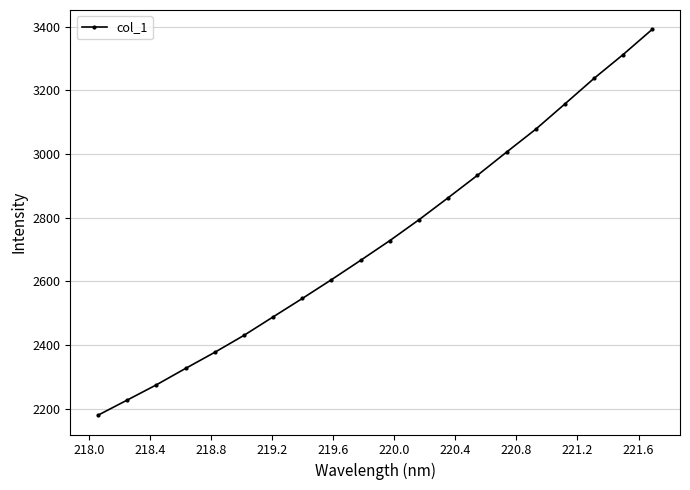

What is the value of the 9th point from the left?

2605.2